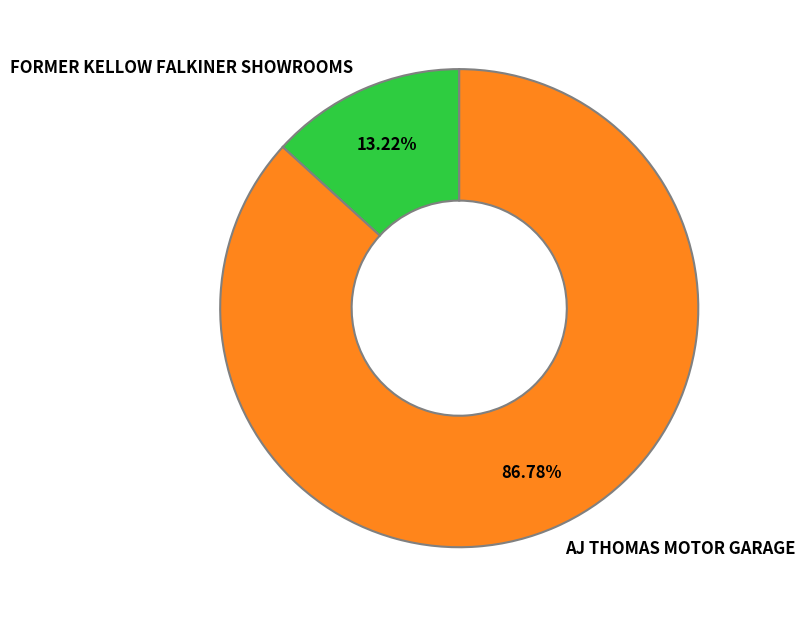

To the nearest percent, what is the difference between the AJ THOMAS MOTOR GARAGE and FORMER KELLOW FALKINER SHOWROOMS slice percentages?

74%